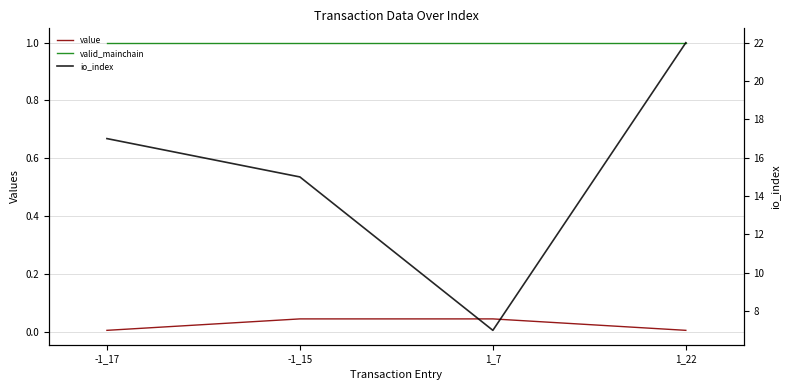

Reading left to right, list all the values displayed in this chart.

value: 0.0	0.0	0.0	0.0
valid_mainchain: 1.0	1.0	1.0	1.0
io_index: 17.0	15.0	7.0	22.0